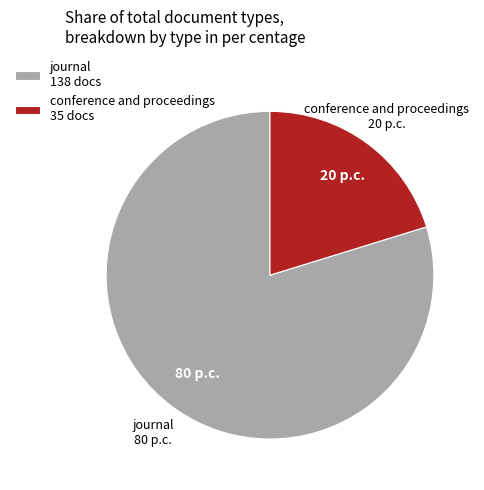

Count the number of slices in the pie.

2